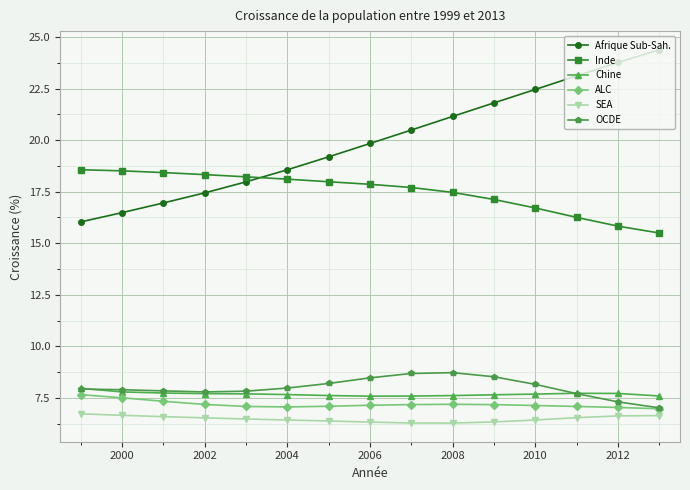

Which series has the largest range (max minus min)?

Afrique Sub-Sah.